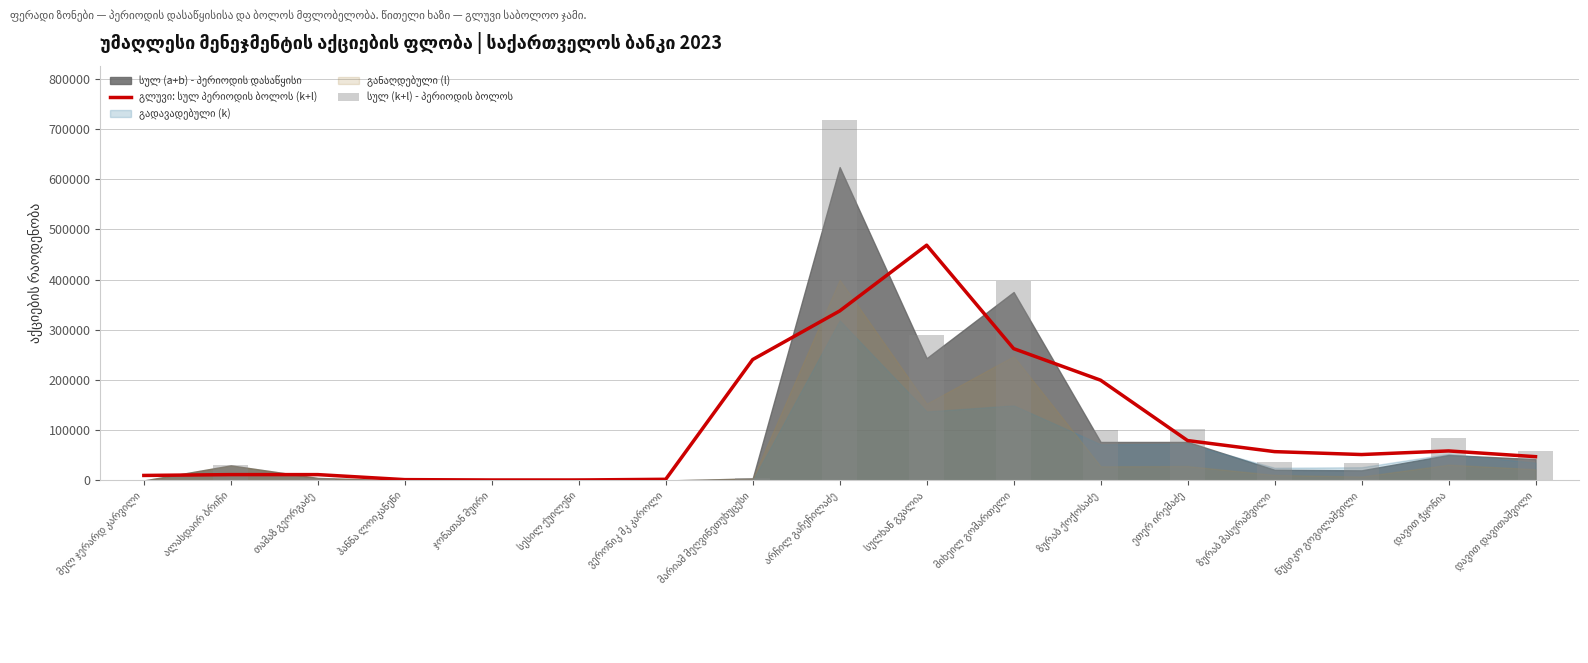

At how many categories does at least one series exceed 398385?

2